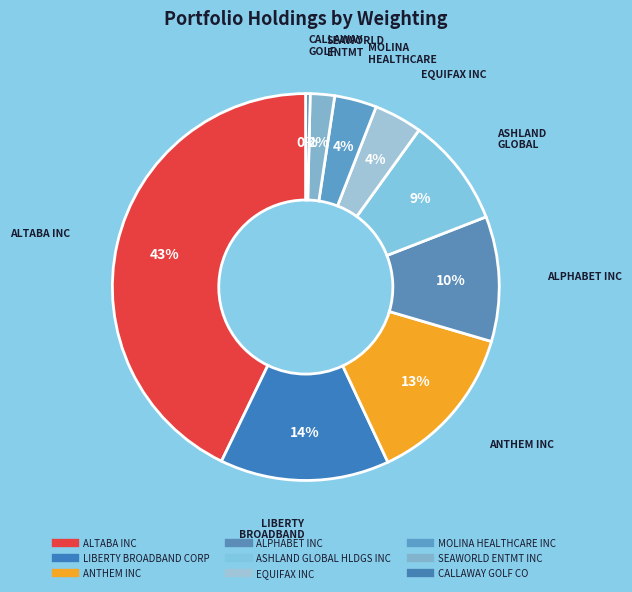

How much of the chart is everything except ALTABA INC?

57.2%